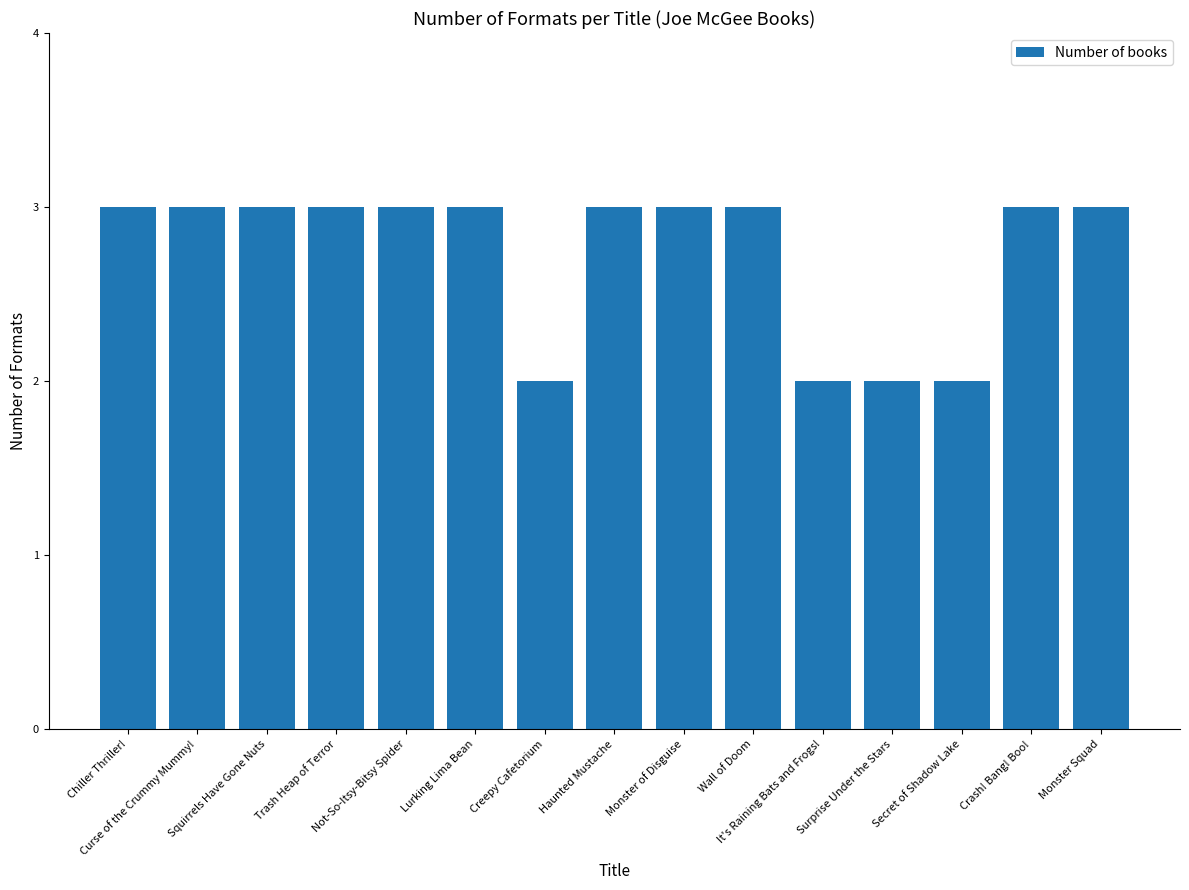

Which has a higher value, It's Raining Bats and Frogs! or Monster Squad?

Monster Squad